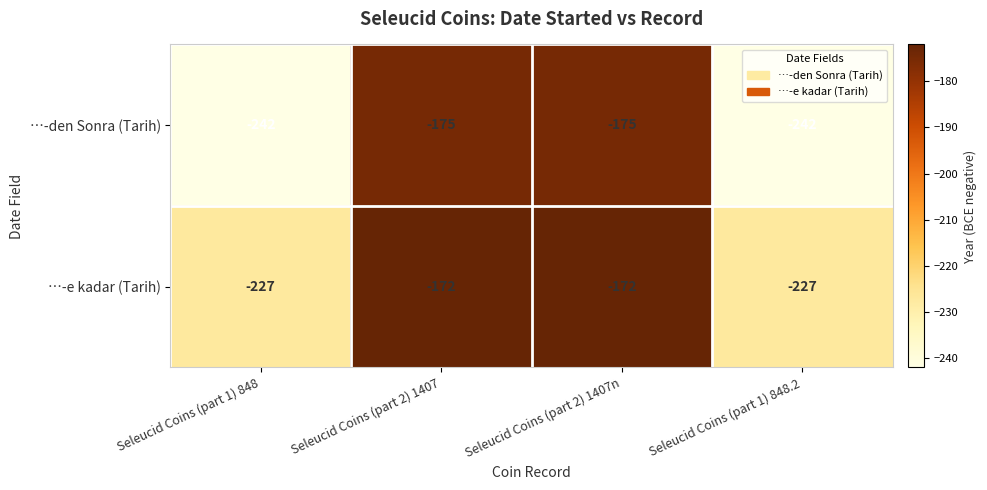

Rank the series by their maximum value, from lowest to highest.

…-den Sonra (Tarih), …-e kadar (Tarih)